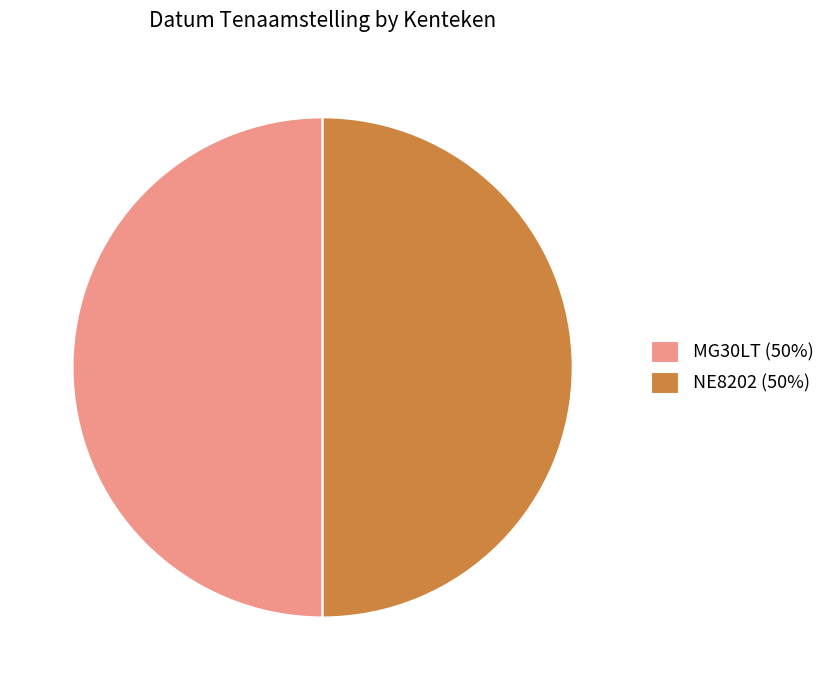

Is the sum of NE8202 (50%) and MG30LT (50%) greater than half?

Yes